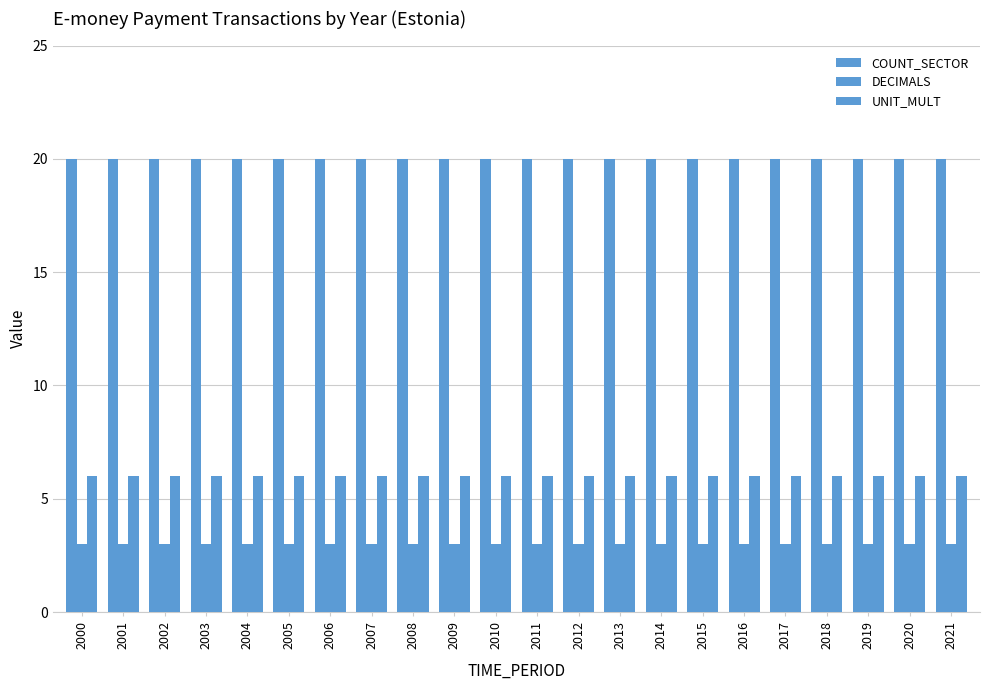

Rank the series by their maximum value, from highest to lowest.

COUNT_SECTOR, UNIT_MULT, DECIMALS